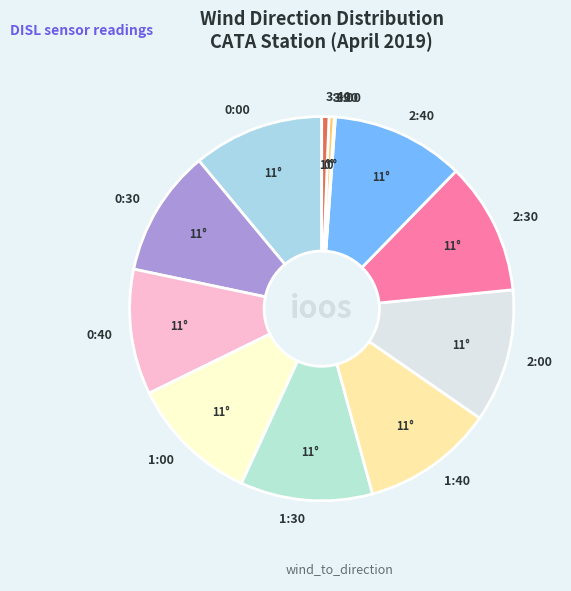

Is there a majority slice in this chart?

No